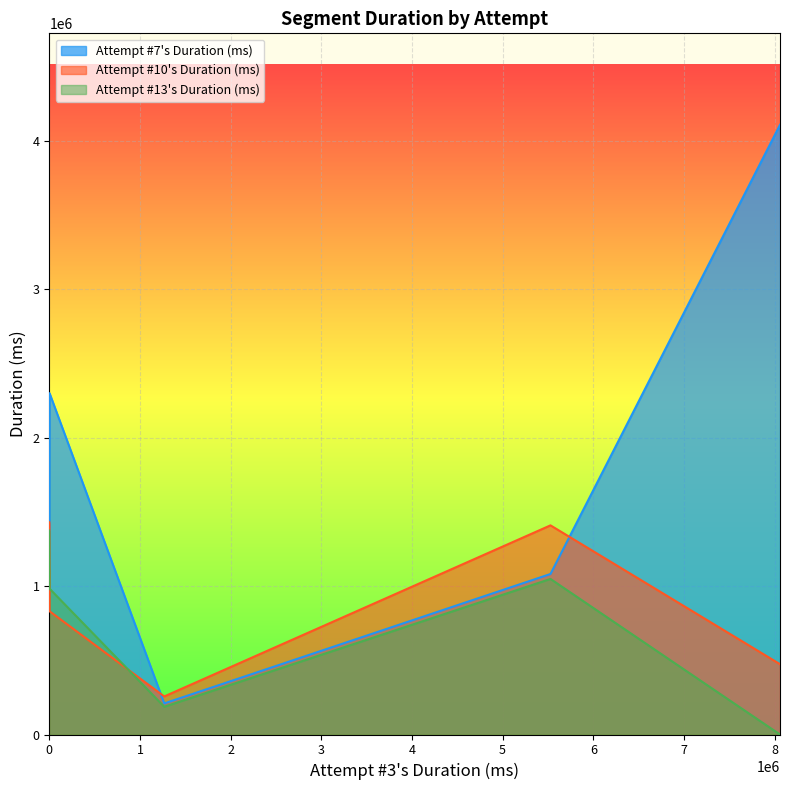

True or false: Attempt #13's Duration (ms) has a value of 594013 at Ponce de Leon.

False